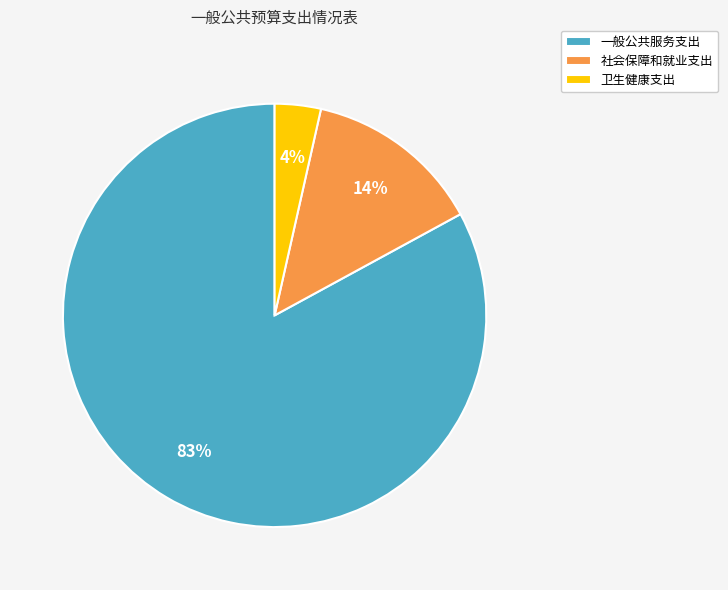

Count the number of slices in the pie.

3